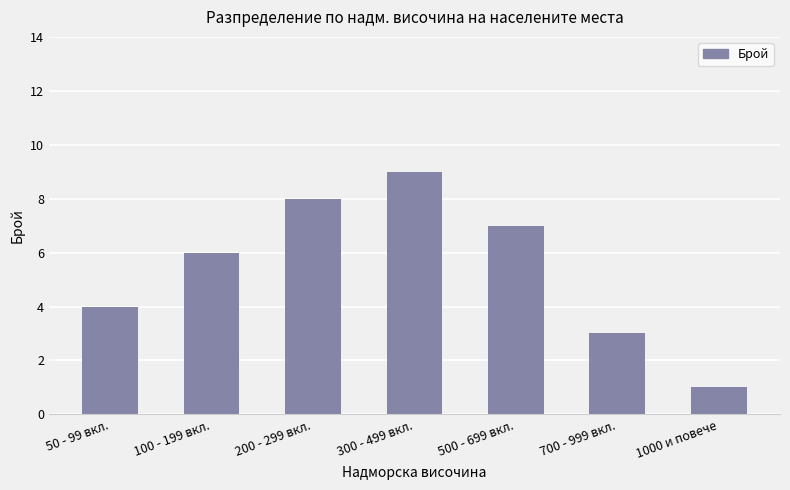

Does the chart contain stacked bars?

No